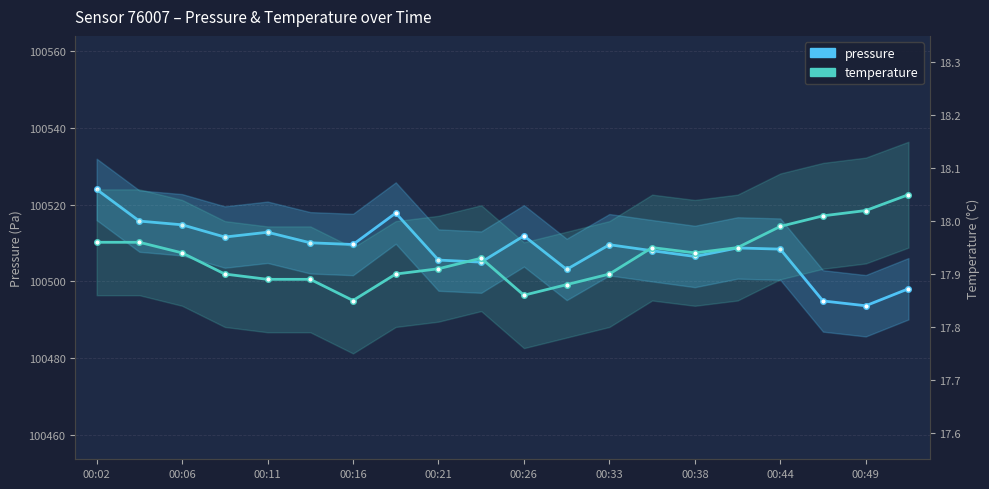

What is the sum of all temperature values?

358.7